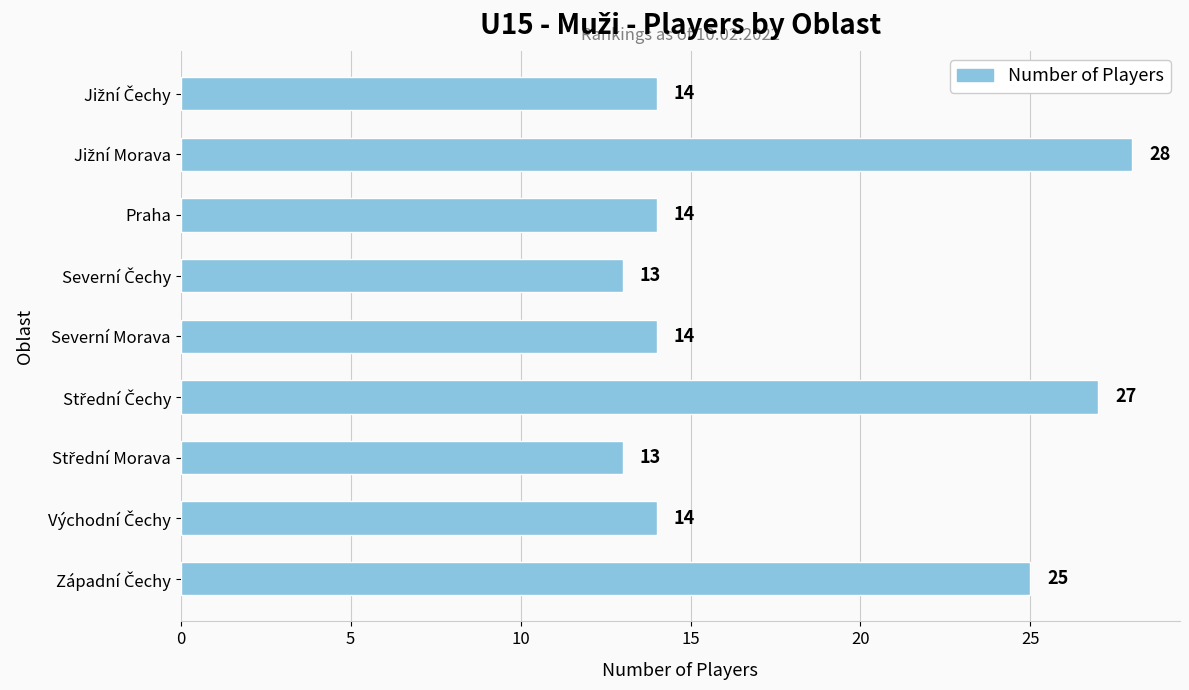

What is the minimum value shown in the chart?

13